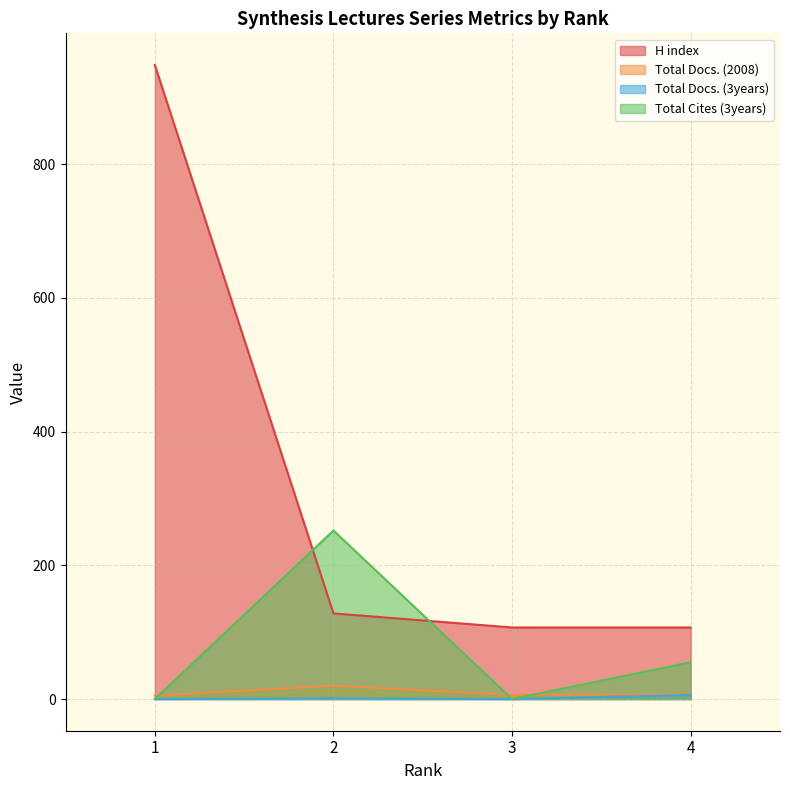

True or false: Total Docs. (3years) and Total Cites (3years) cross at least once.

False